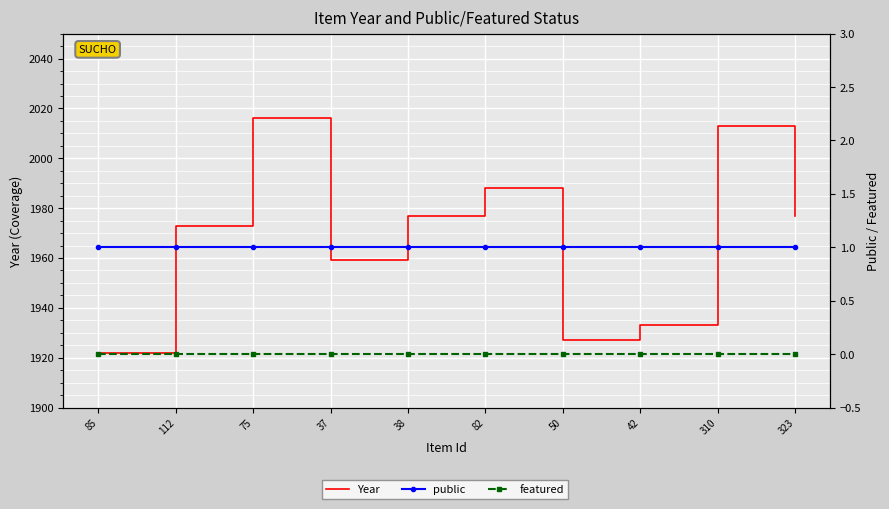

Is the value of Year at 310 greater than the value of featured at 112?

Yes